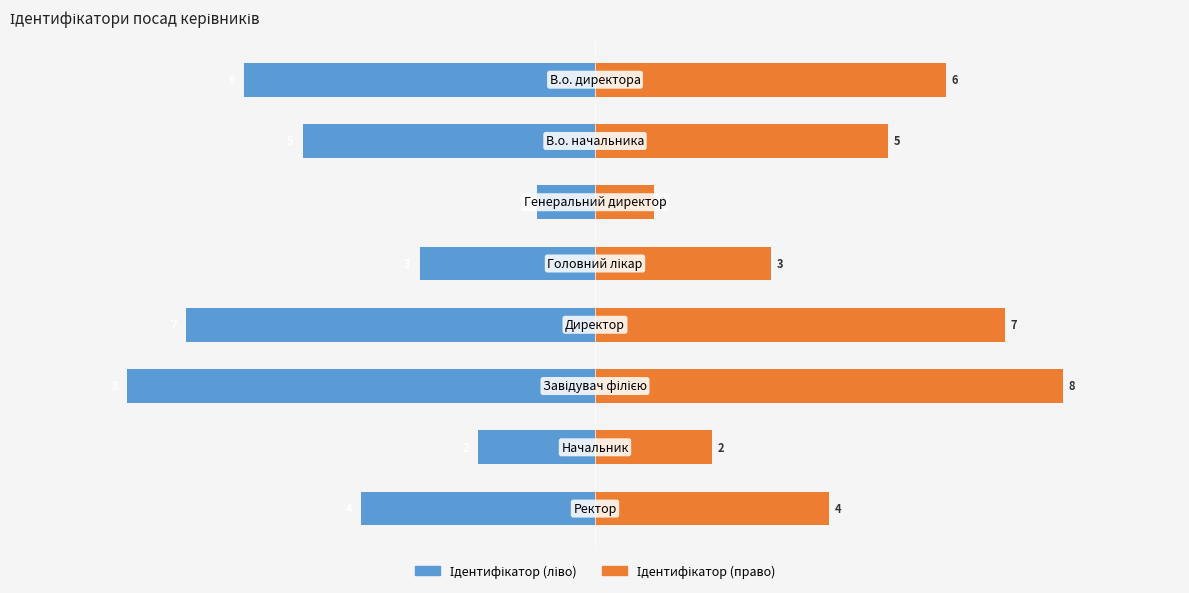

How many values in the Ідентифікатор (право) series are below 5?

4